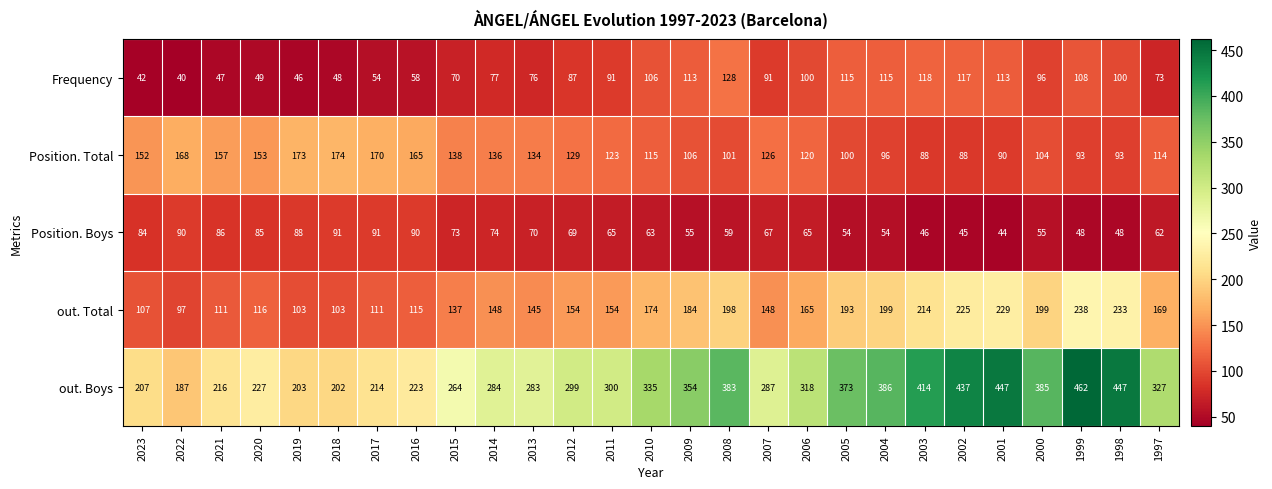

What is the difference between the second highest and minimum values in the out. Total series?

136